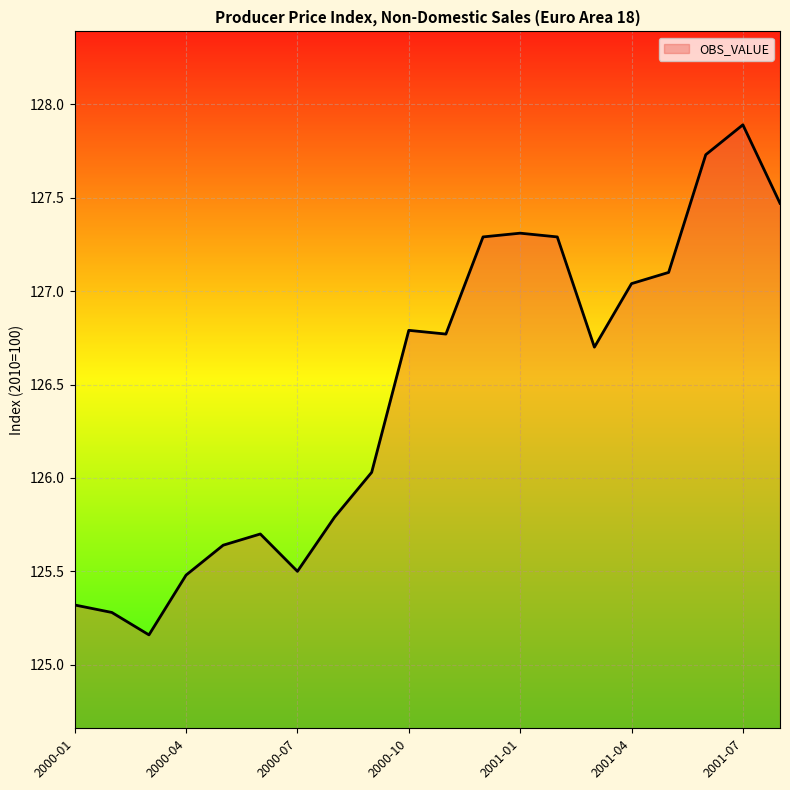

What is the difference between the maximum and minimum values?

2.7